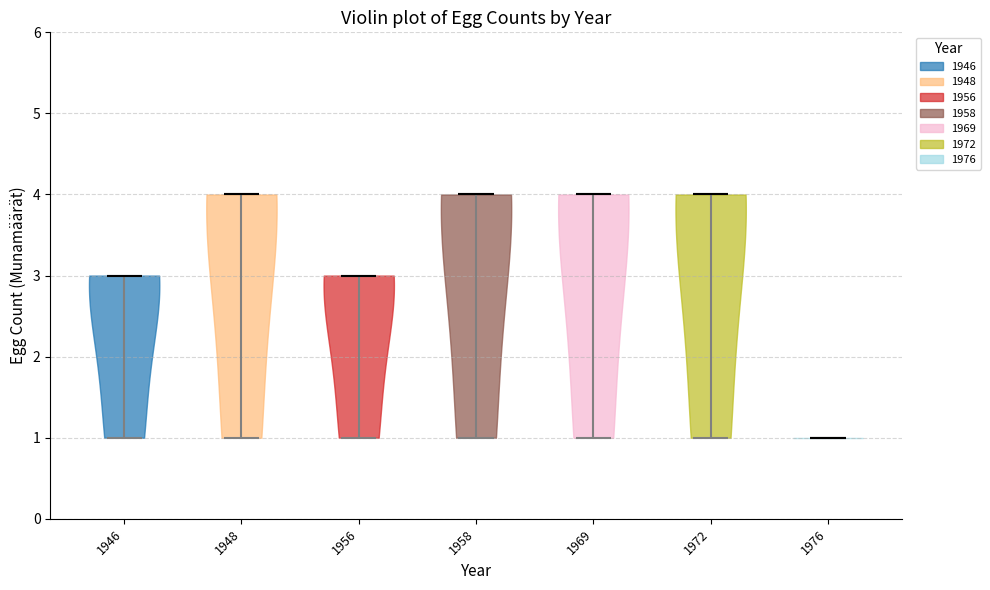

What is the highest point the violin at x = 1946 reaches on the y-axis? The values are not printed on the chart, so give them approximately, as read against the axis.

3